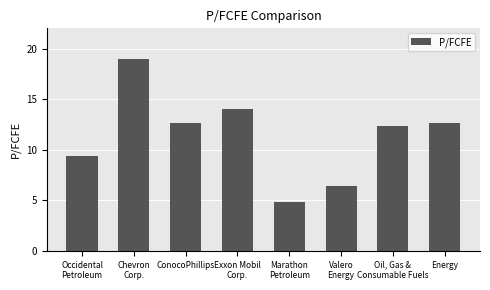

How many data points are less than 12?

3